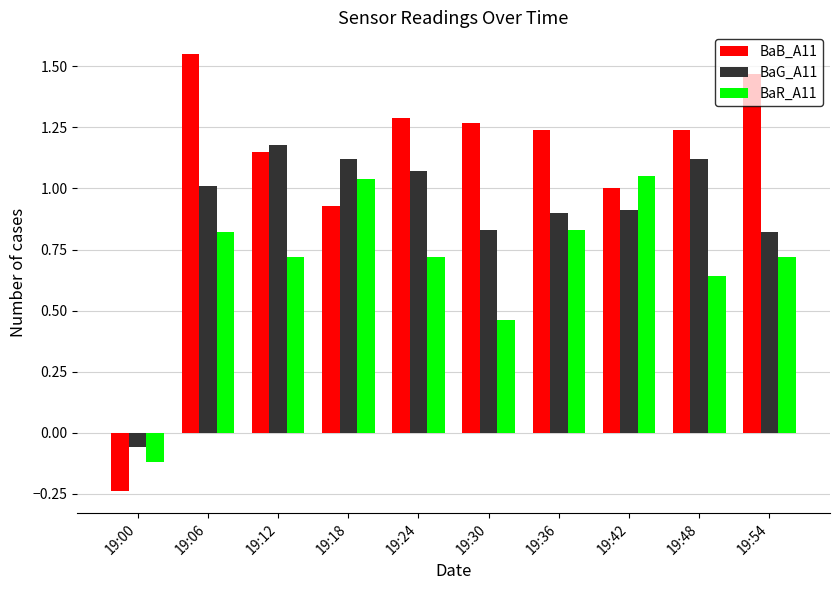

Where is BaR_A11 nearest to the value 0?

19:00